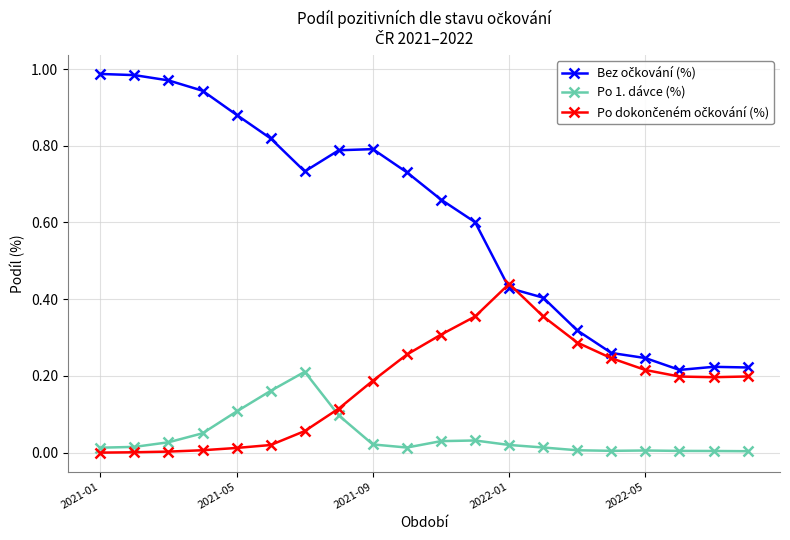

True or false: Po 1. dávce (%) has more than 1 interior local peaks.

True